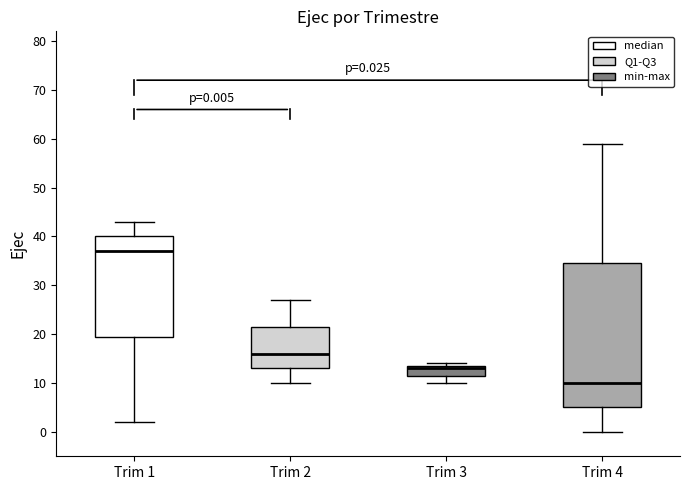

Which box is the tallest, from its lower edge to its upper edge?

Trim 4